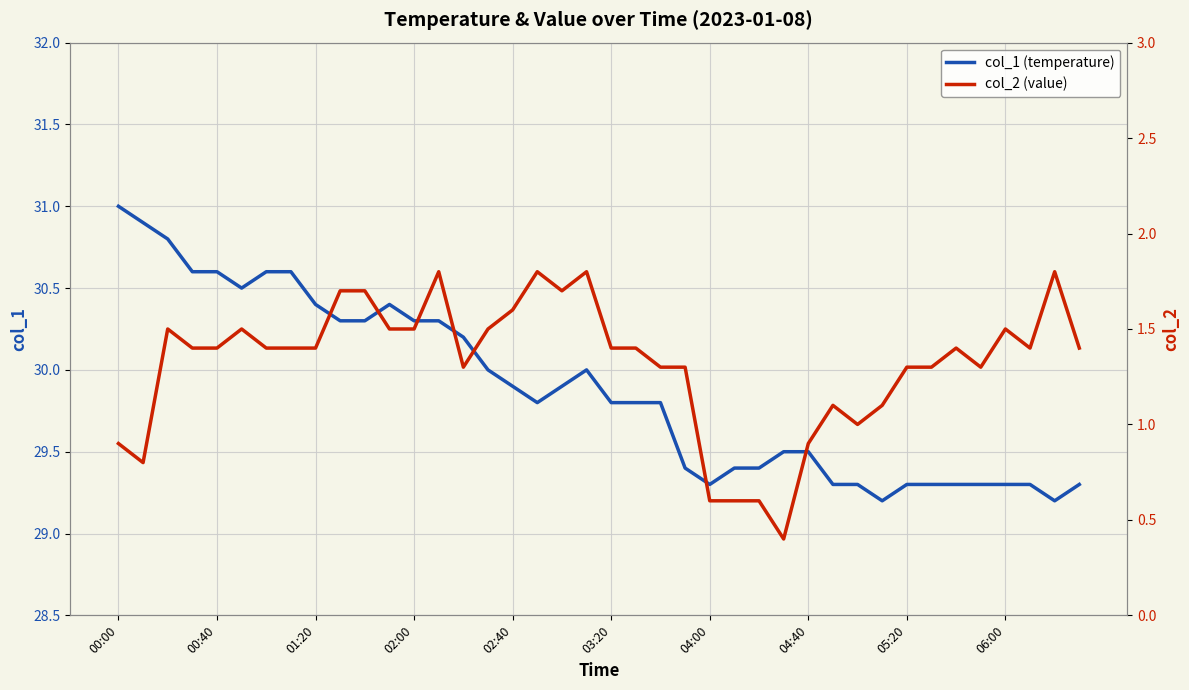

In col_2 (value), how many points are lower than both neighbors (excluding endpoints)?

7